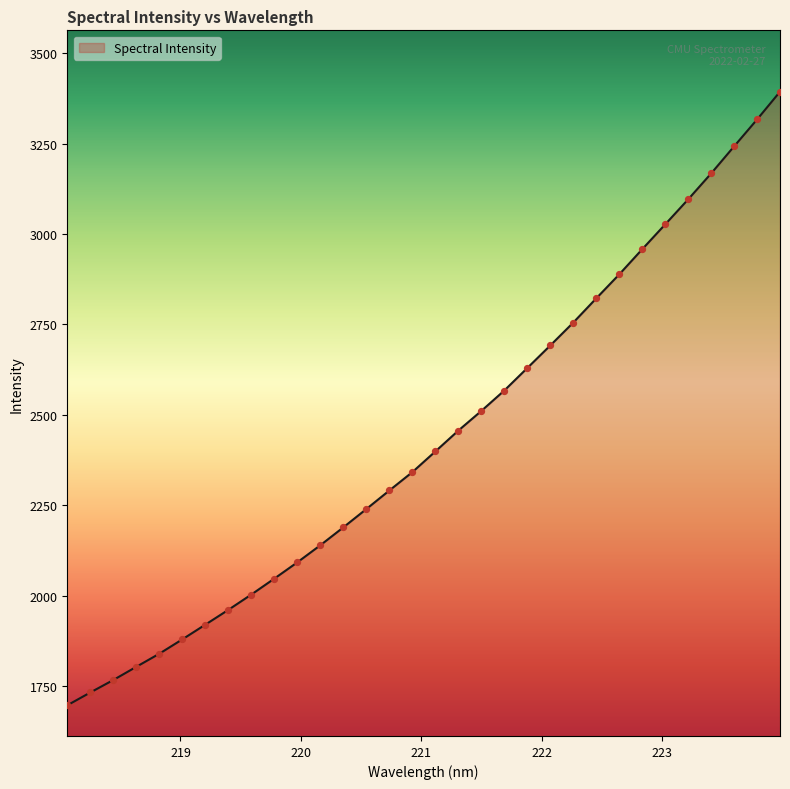

What is the greatest value displayed?

3393.5